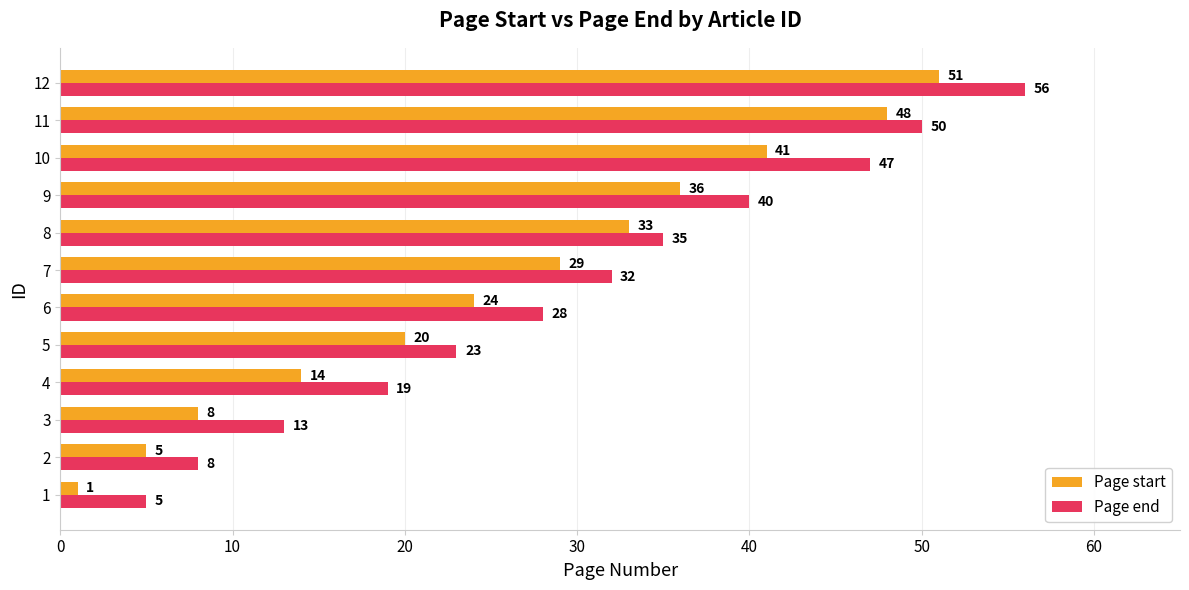

At which category is the sum across all series the highest?

12